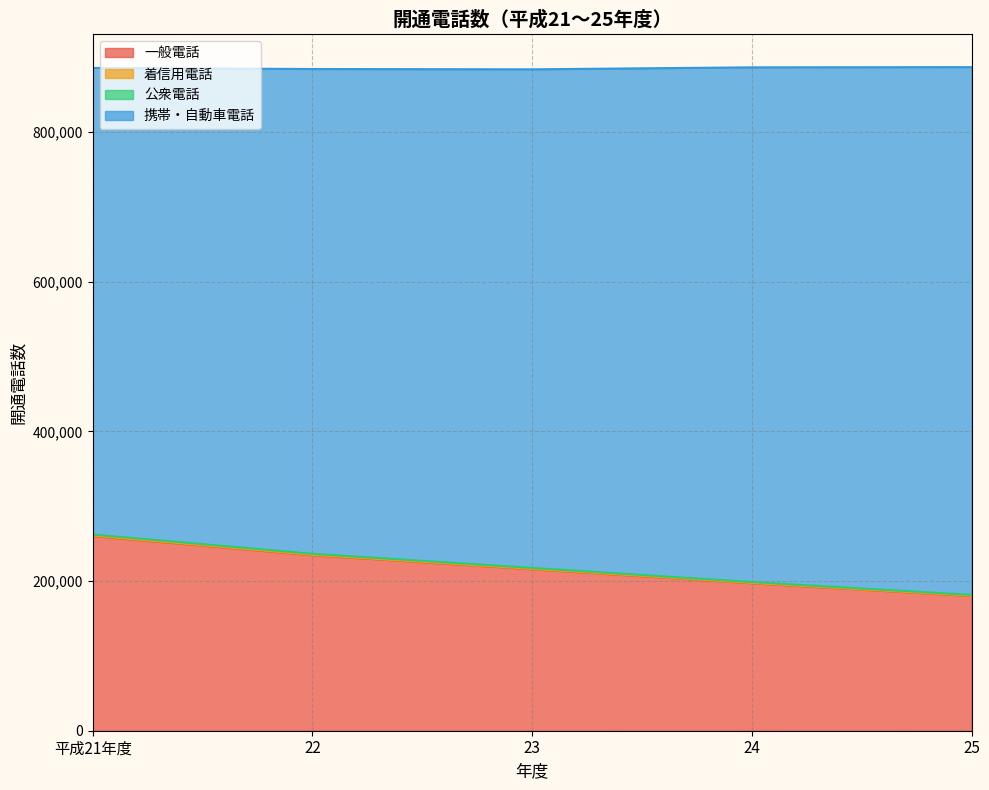

What is the maximum value for 一般電話?

260123